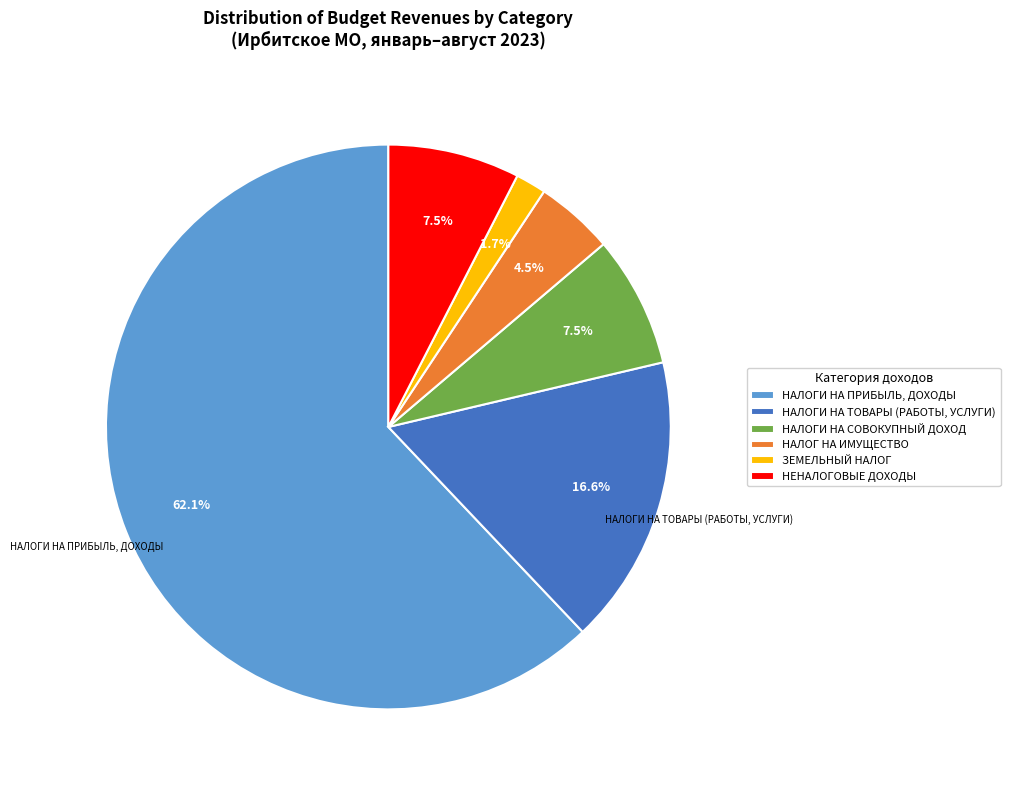

How much of the chart is everything except НАЛОГ НА ИМУЩЕСТВО?

95.5%